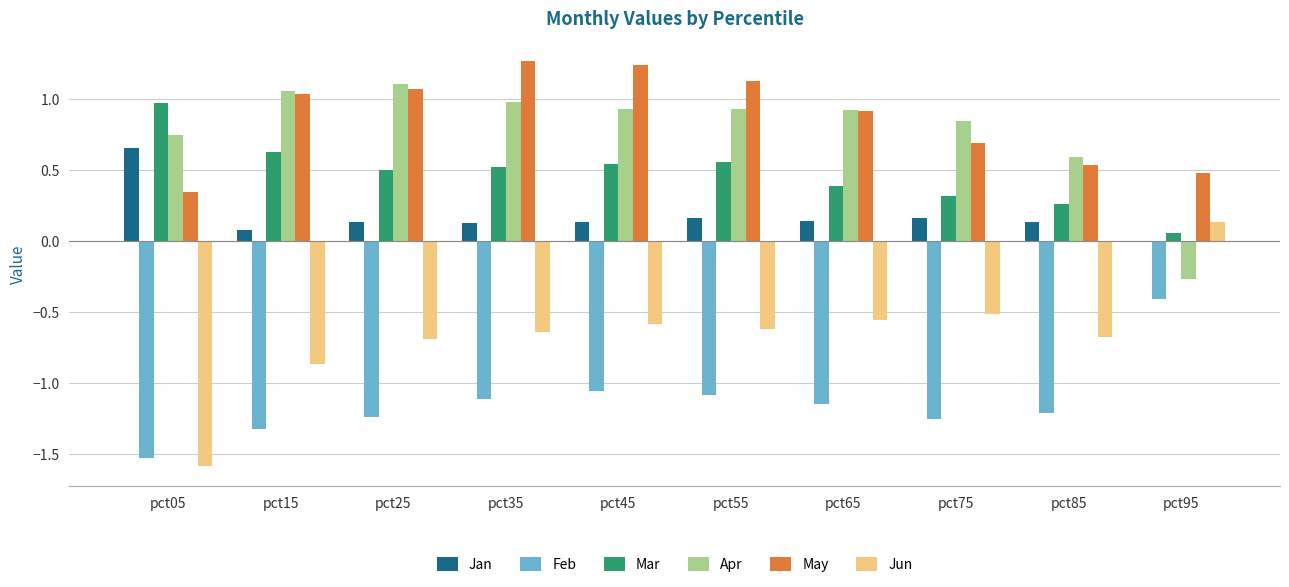

Which series has the widest spread of values?

Jun